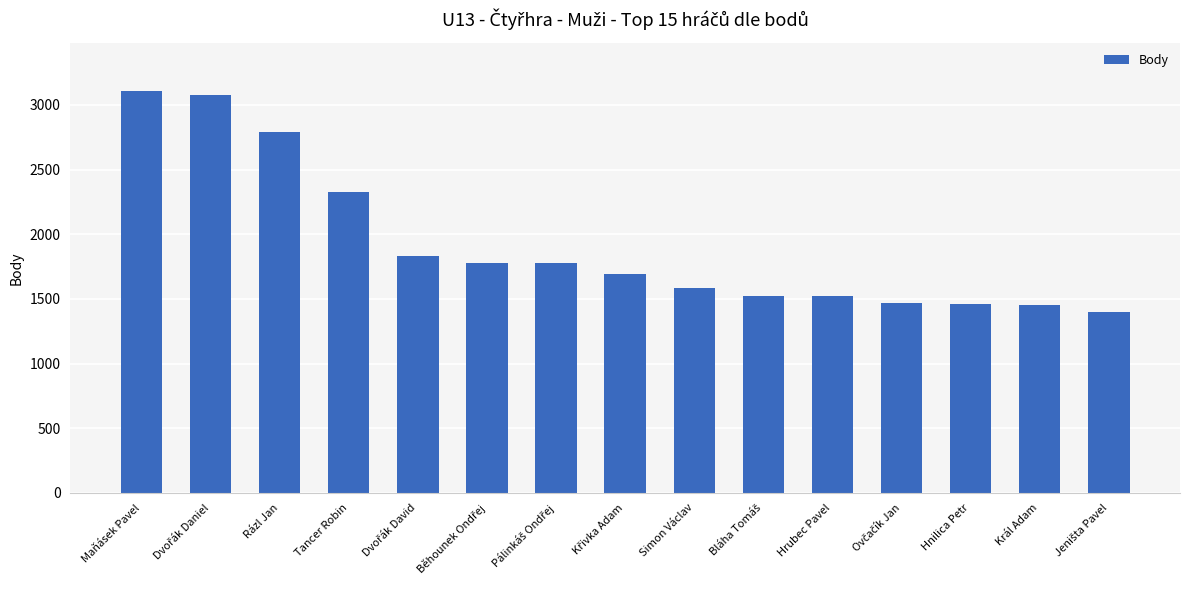

Which category has the highest value across all series?

Maňásek Pavel